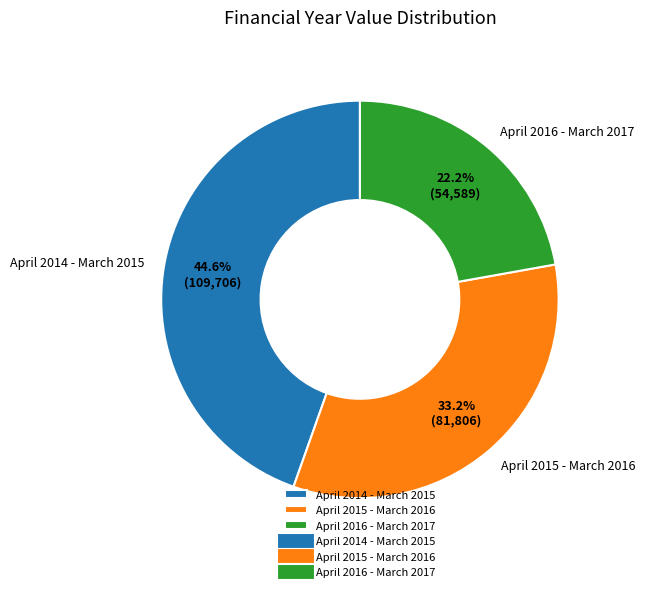

To the nearest percent, what is the average slice percentage?

33%